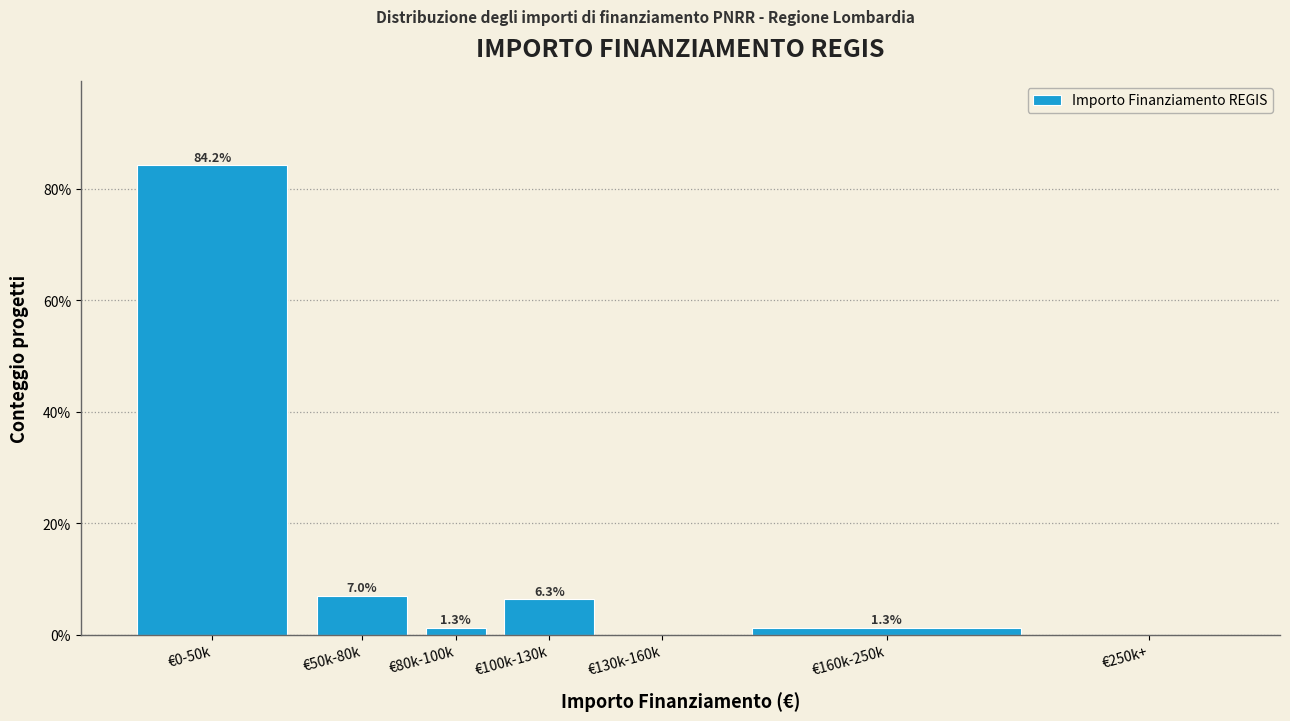

Reading left to right, extract all data points from this chart.

€0-50k=84.2	€50k-80k=7.0	€80k-100k=1.3	€100k-130k=6.3	€130k-160k=0.0	€160k-250k=1.3	€250k+=0.0